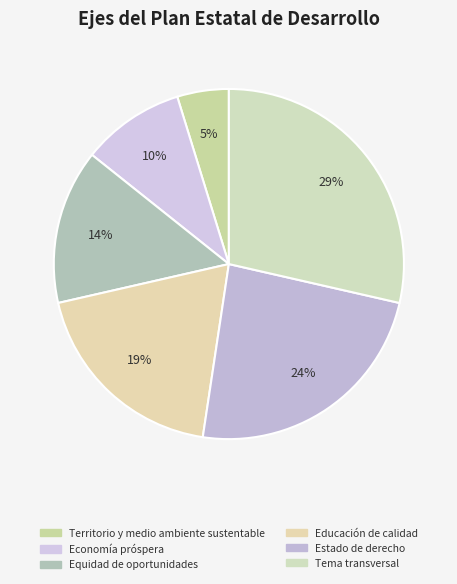

True or false: Equidad de oportunidades accounts for 28% of the total.

False